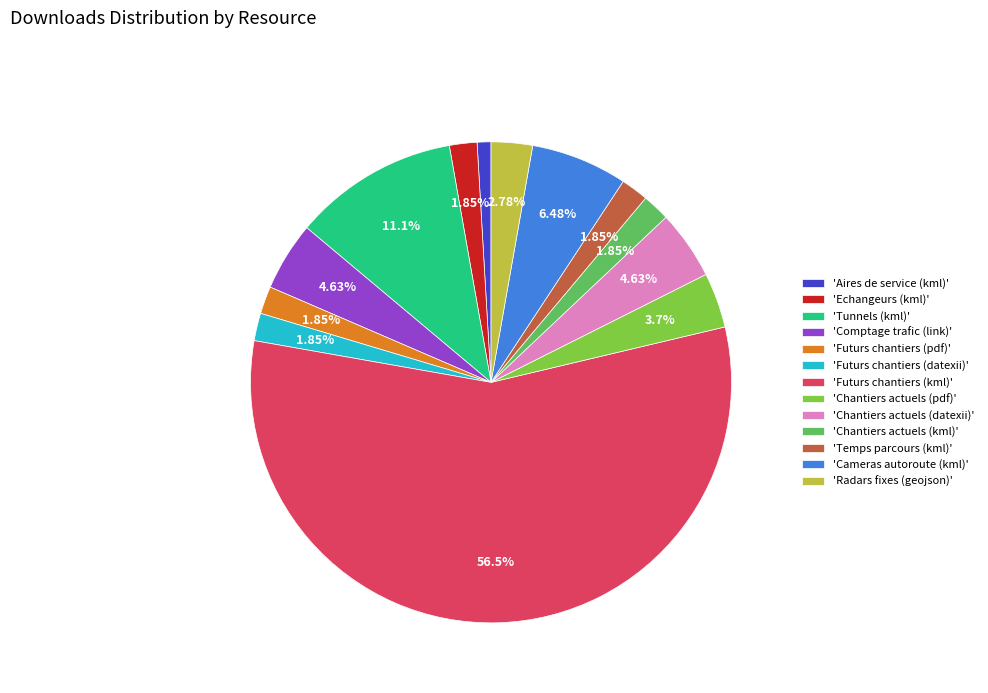

How many segments does this pie chart have?

13